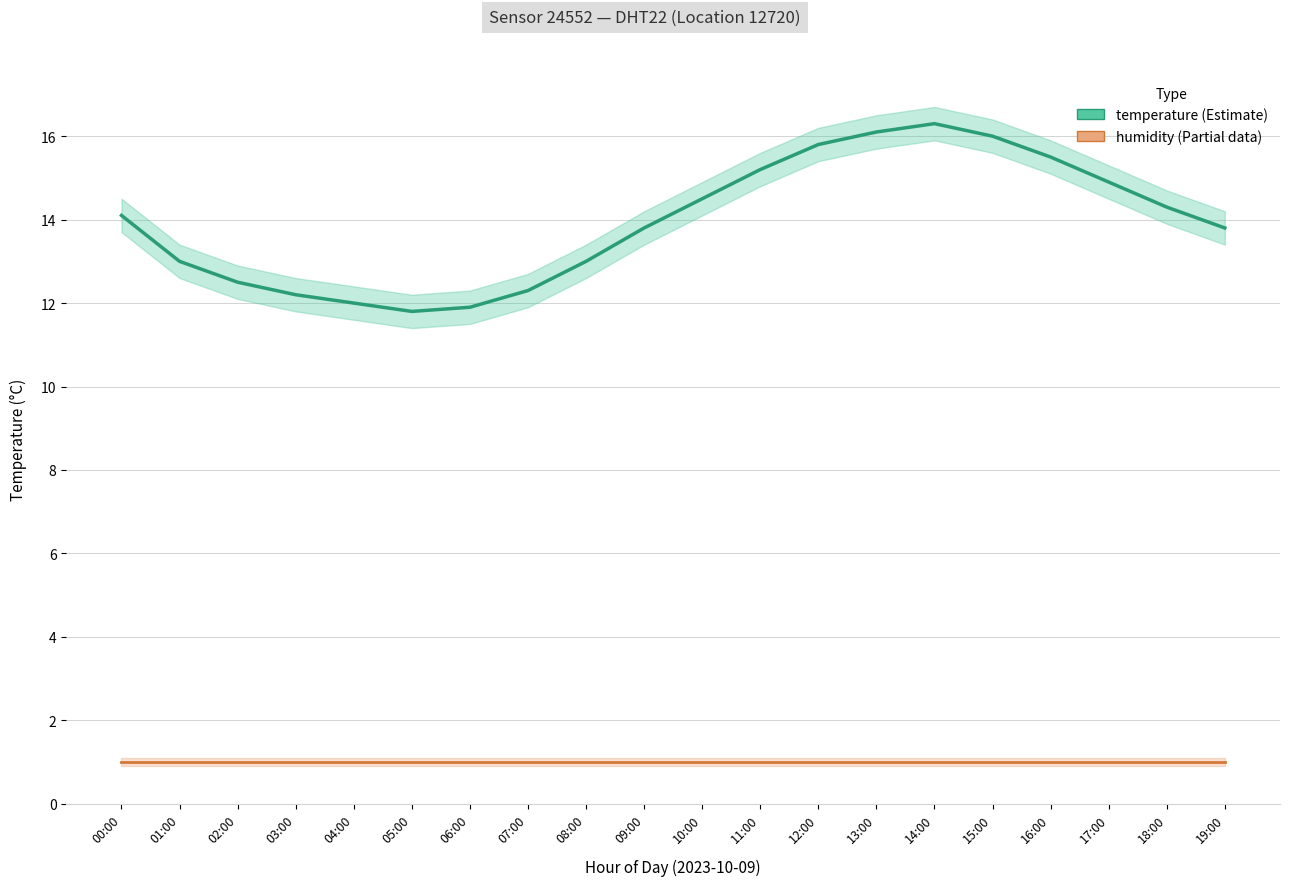

True or false: humidity and temperature cross at least once.

False